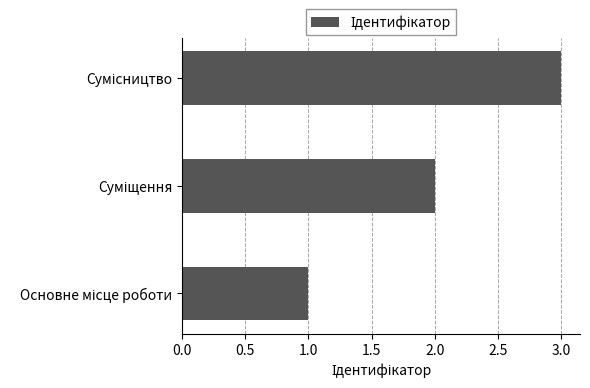

What is the sum of all values?

6